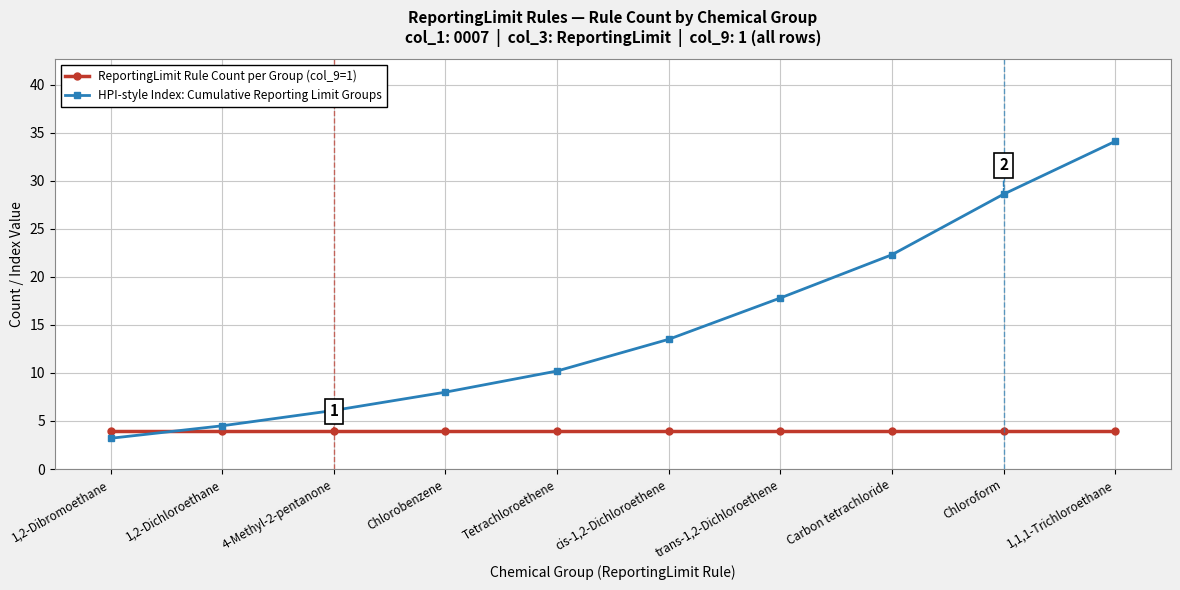

The HPI-style Index: Cumulative Reporting Limit Groups series shows 3.8 at Tetrachloroethene. True or false?

False